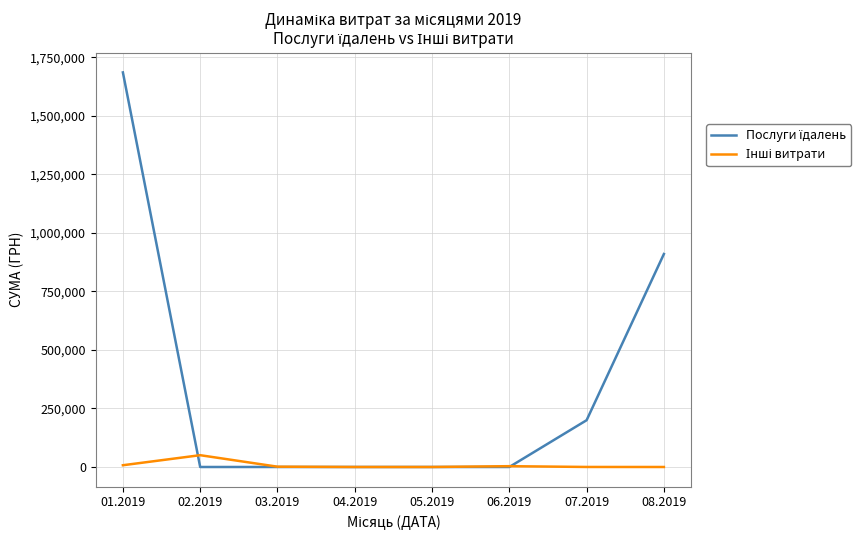

At which category is the sum across all series the highest?

01.2019